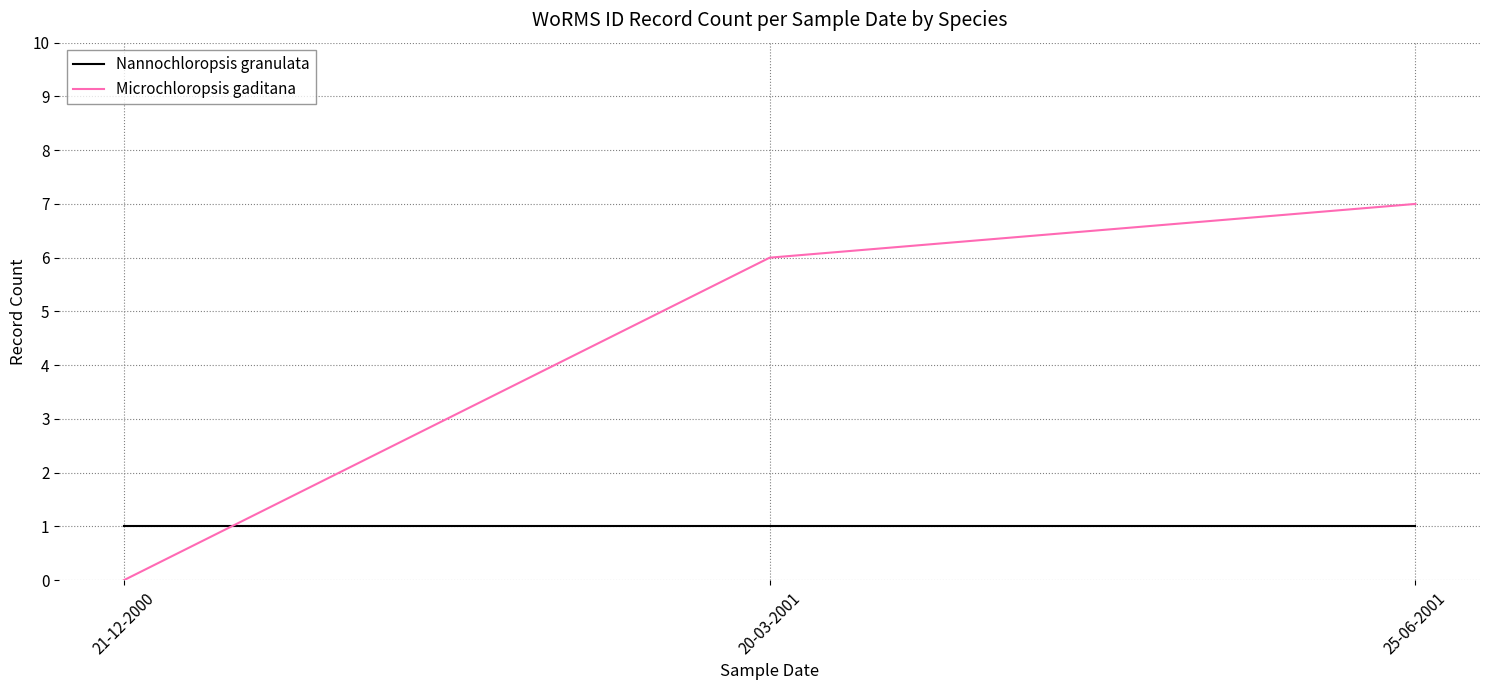

The Nannochloropsis granulata series shows 1 at 21-12-2000. True or false?

True